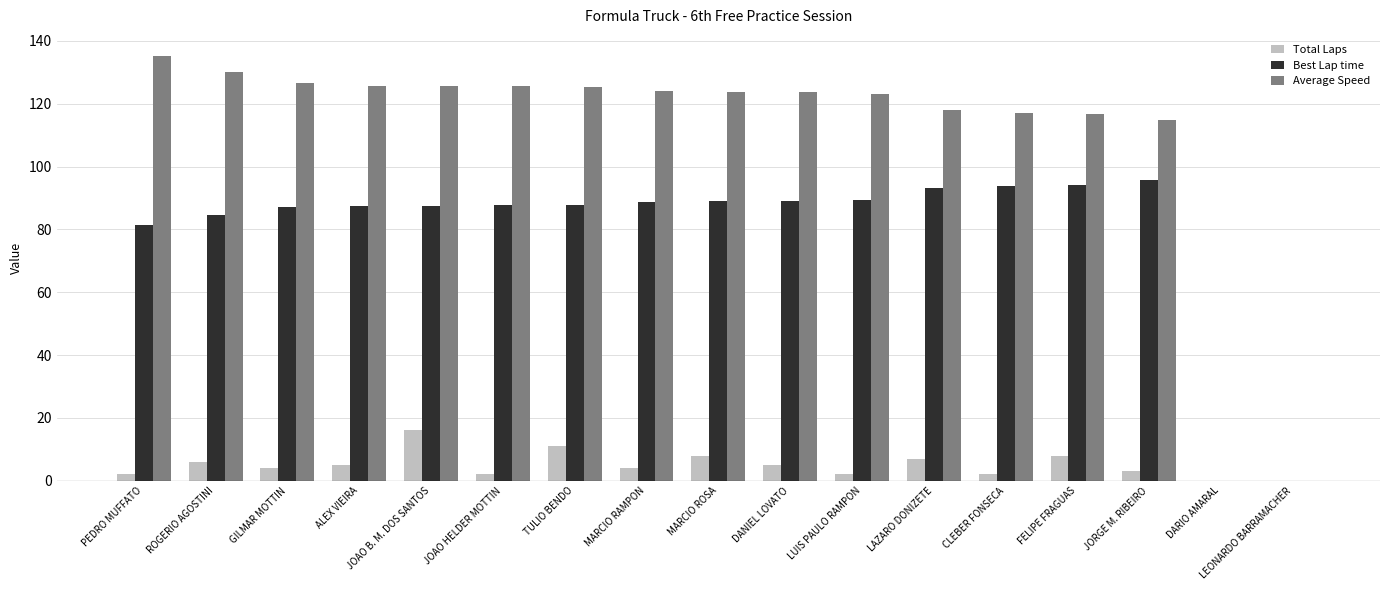

How many groups of bars are there?

17